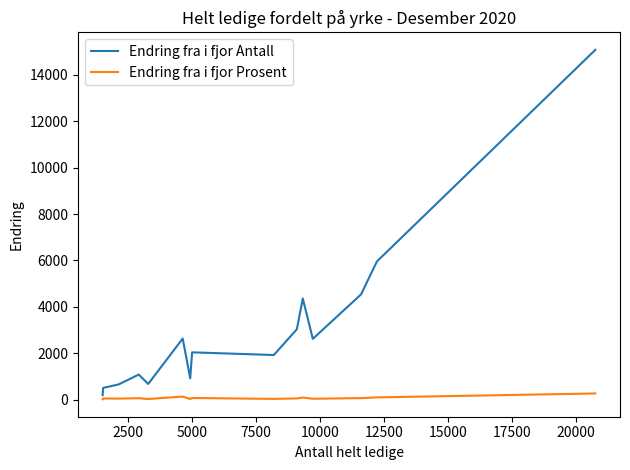

Does the chart display data point markers on the line(s)?

No